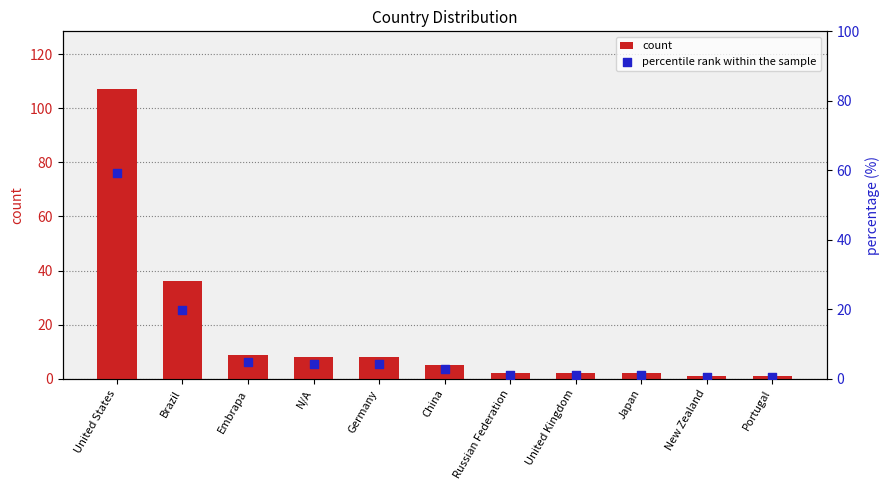

Is the value of count at N/A greater than the value of percentile rank within the sample at Germany?

Yes